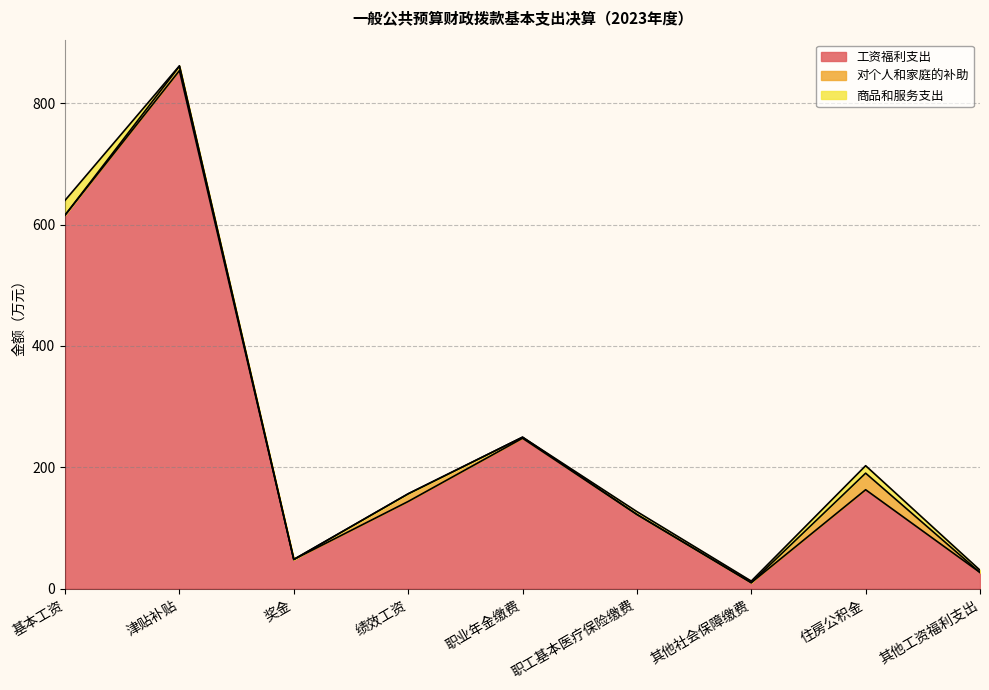

At which label does 商品和服务支出 first exceed 2?

基本工资